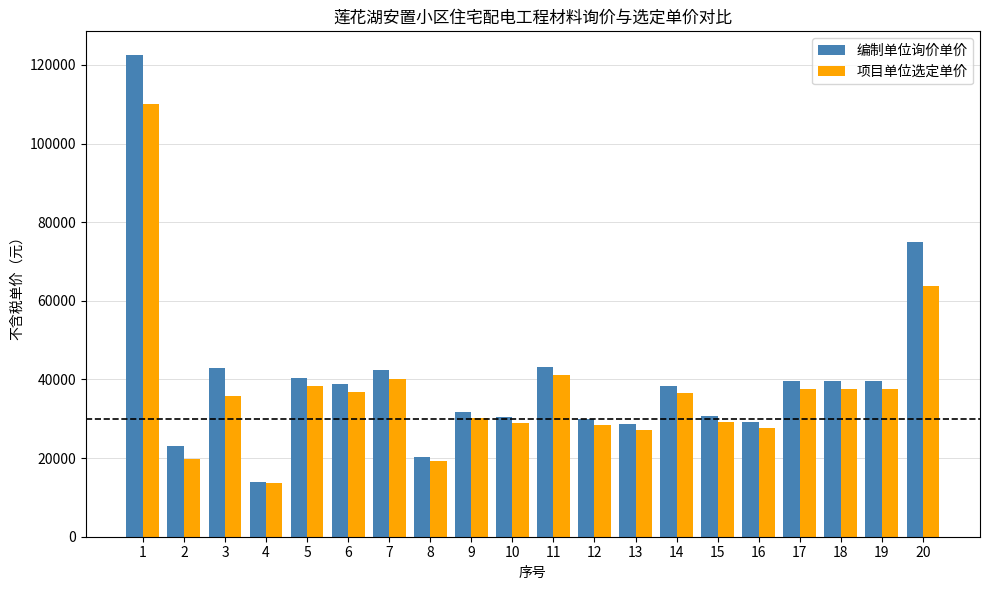

At which label does 项目单位选定单价 first exceed 36444?

1